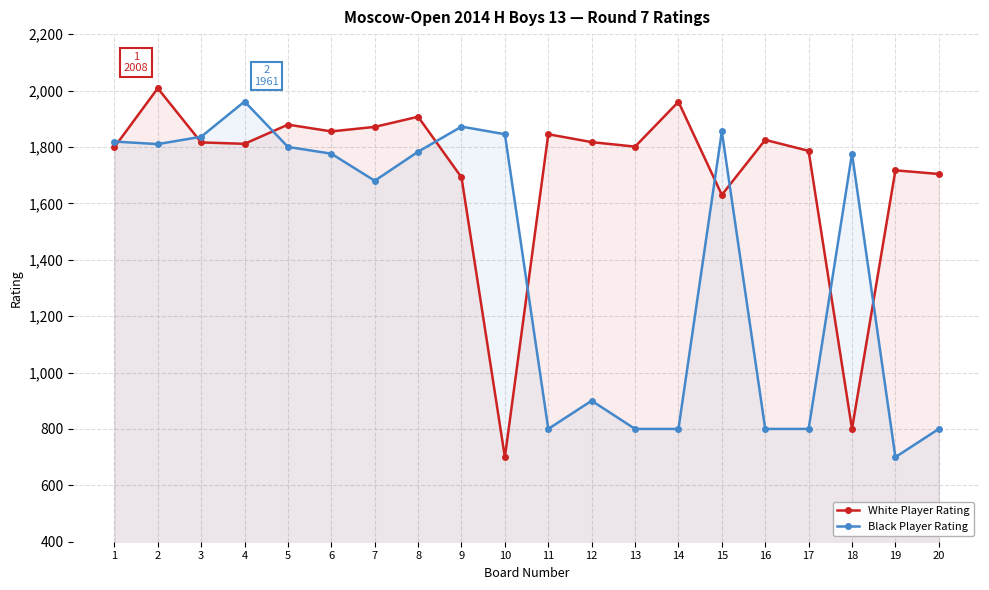

Which has a higher value, 11 or 19?

11